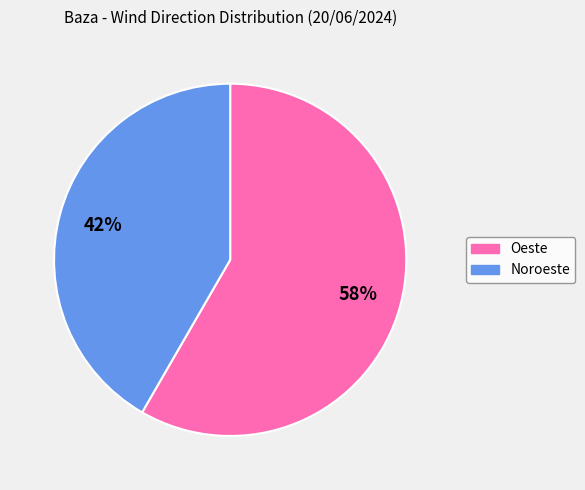

Is it true that Oeste is 58% of the pie?

True